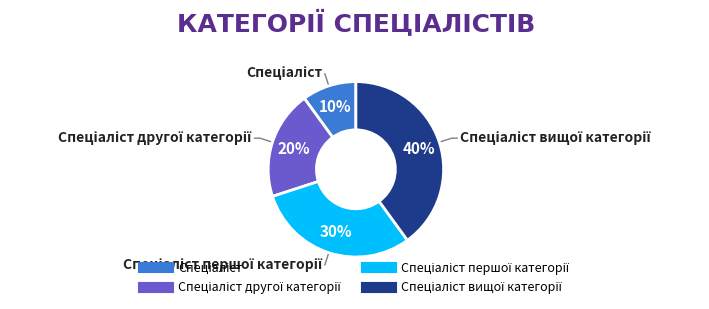

To the nearest percent, what is the difference between the largest and smallest slice percentages?

30%